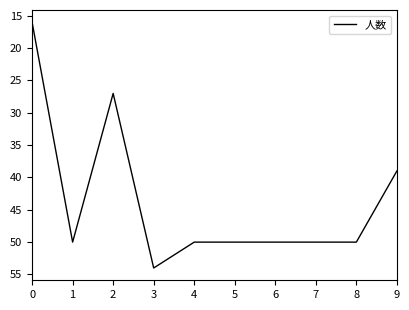

Reading left to right, transcribe all the data shown in this chart.

0=16	1=50	2=27	3=54	4=50	5=50	6=50	7=50	8=50	9=39